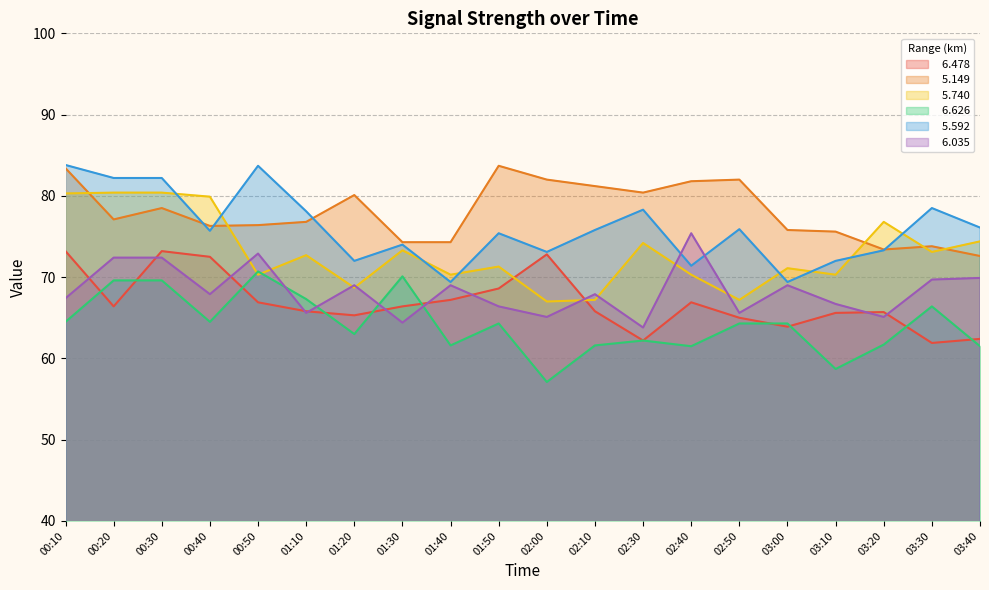

What is the label of the 15th point from the left?

02:50